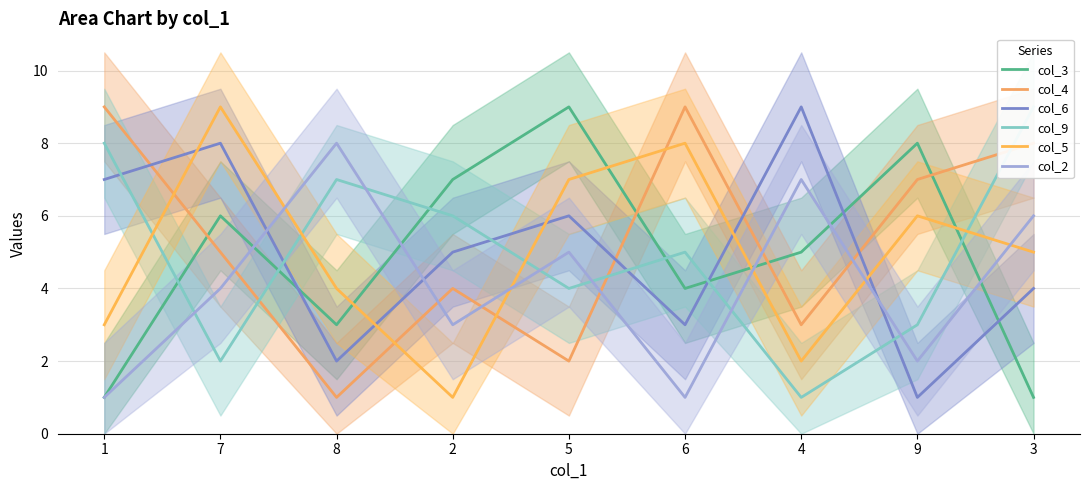

What is the difference between the highest and lowest values at 5?

7